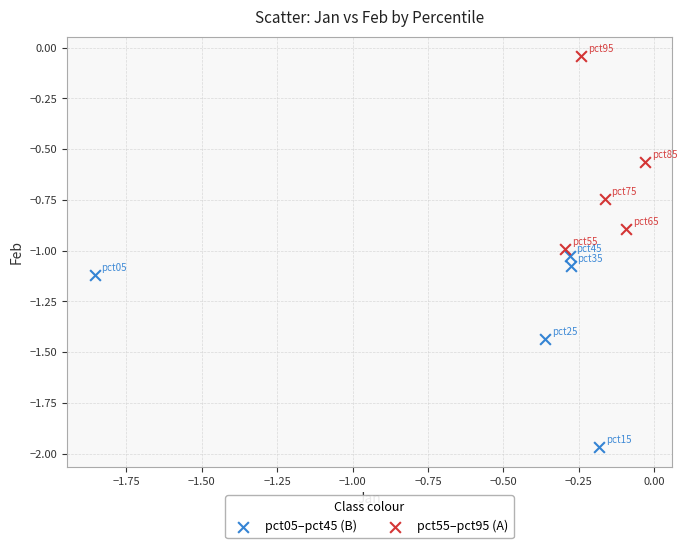

Which series reaches the minimum Y coordinate?

pct05–pct45 (B)